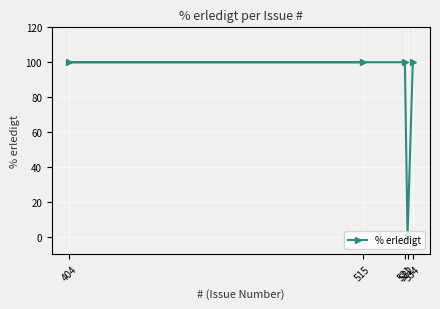

Rank the categories by value from lowest to highest.

532, 515, 404, 531, 534